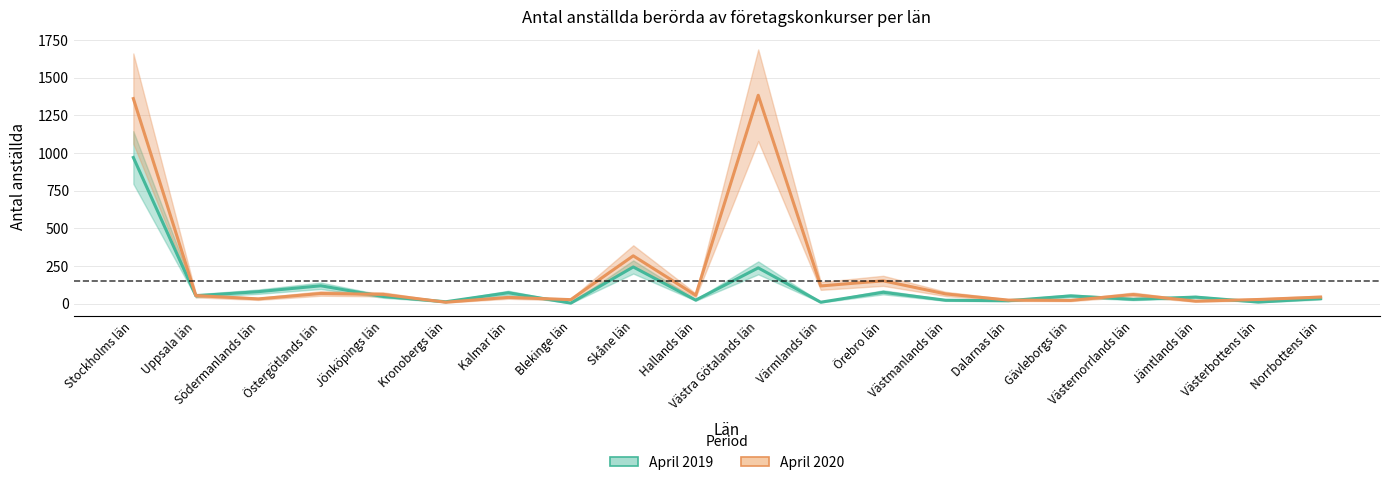

Is the value of April 2020 at Jämtlands län greater than the value of April 2019 at Dalarnas län?

No